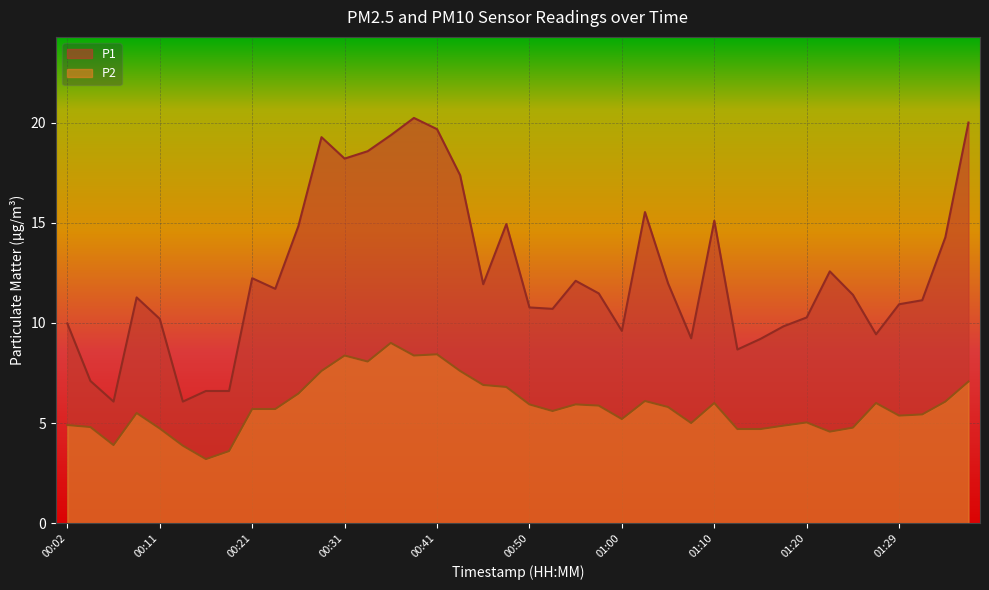

At which category does P1 reach its first local peak?

00:09